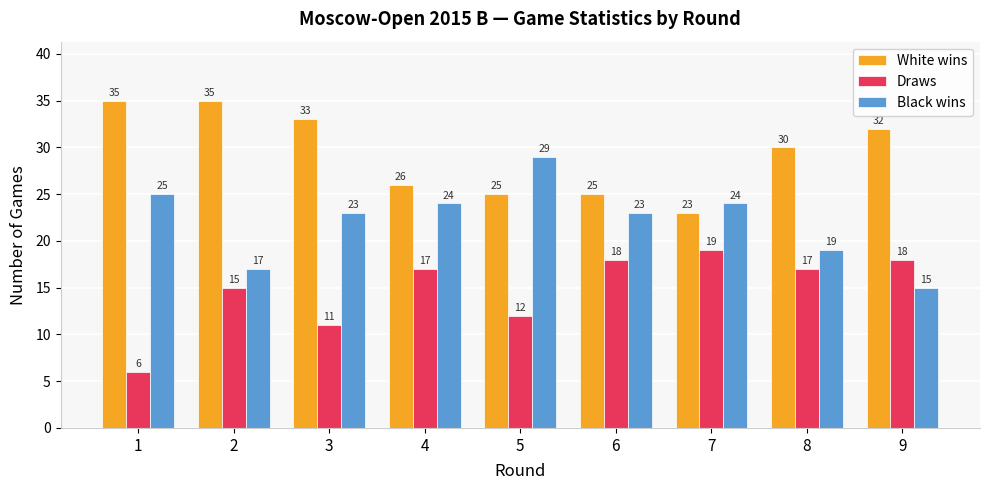

What is the difference between the highest and lowest values at 6?

7